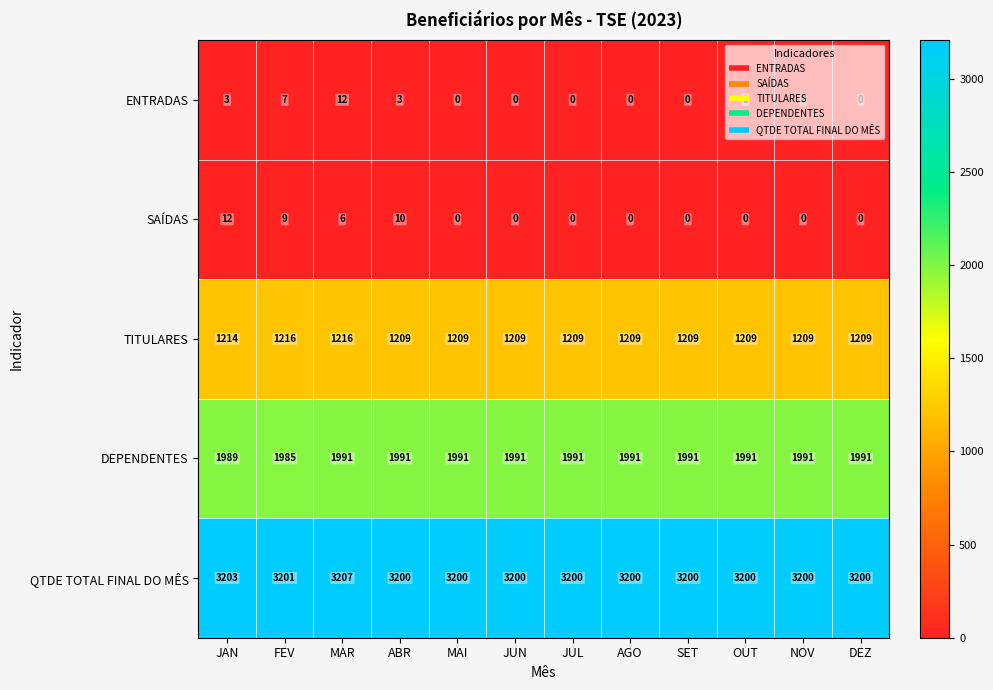

The value of SAÍDAS at JUN is -4. True or false?

False